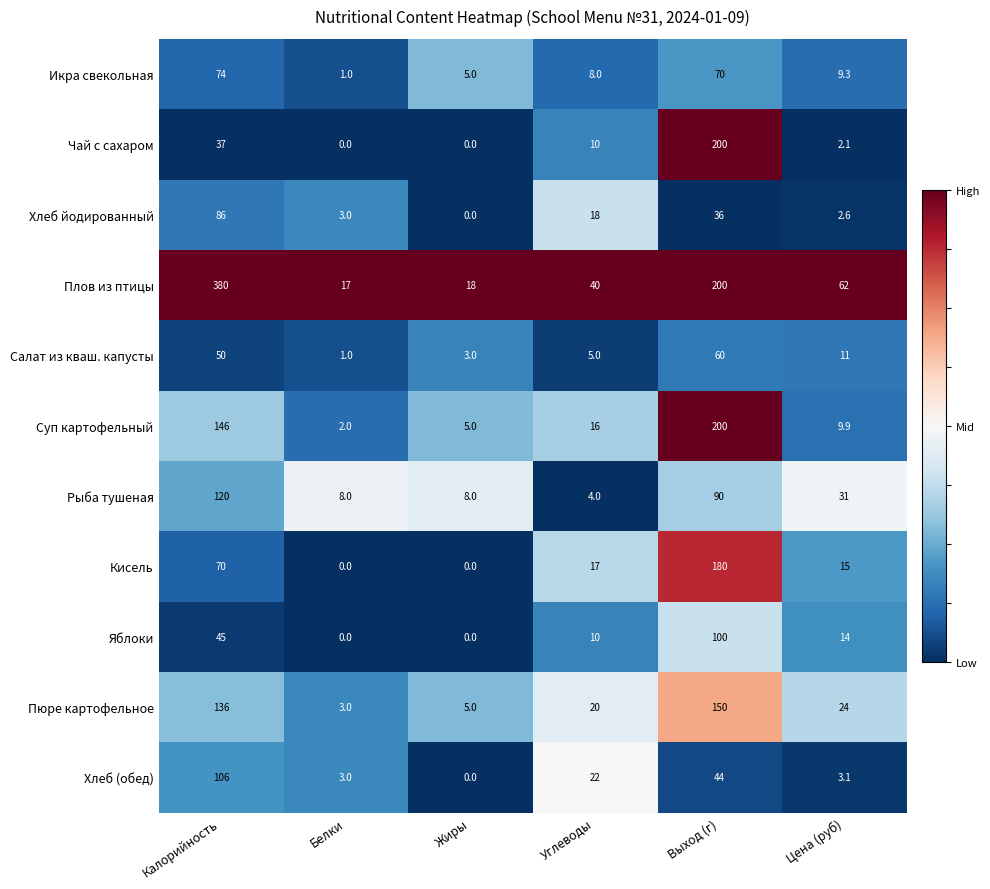

What is the spread (max minus min) of values at Выход (г)?

164.0